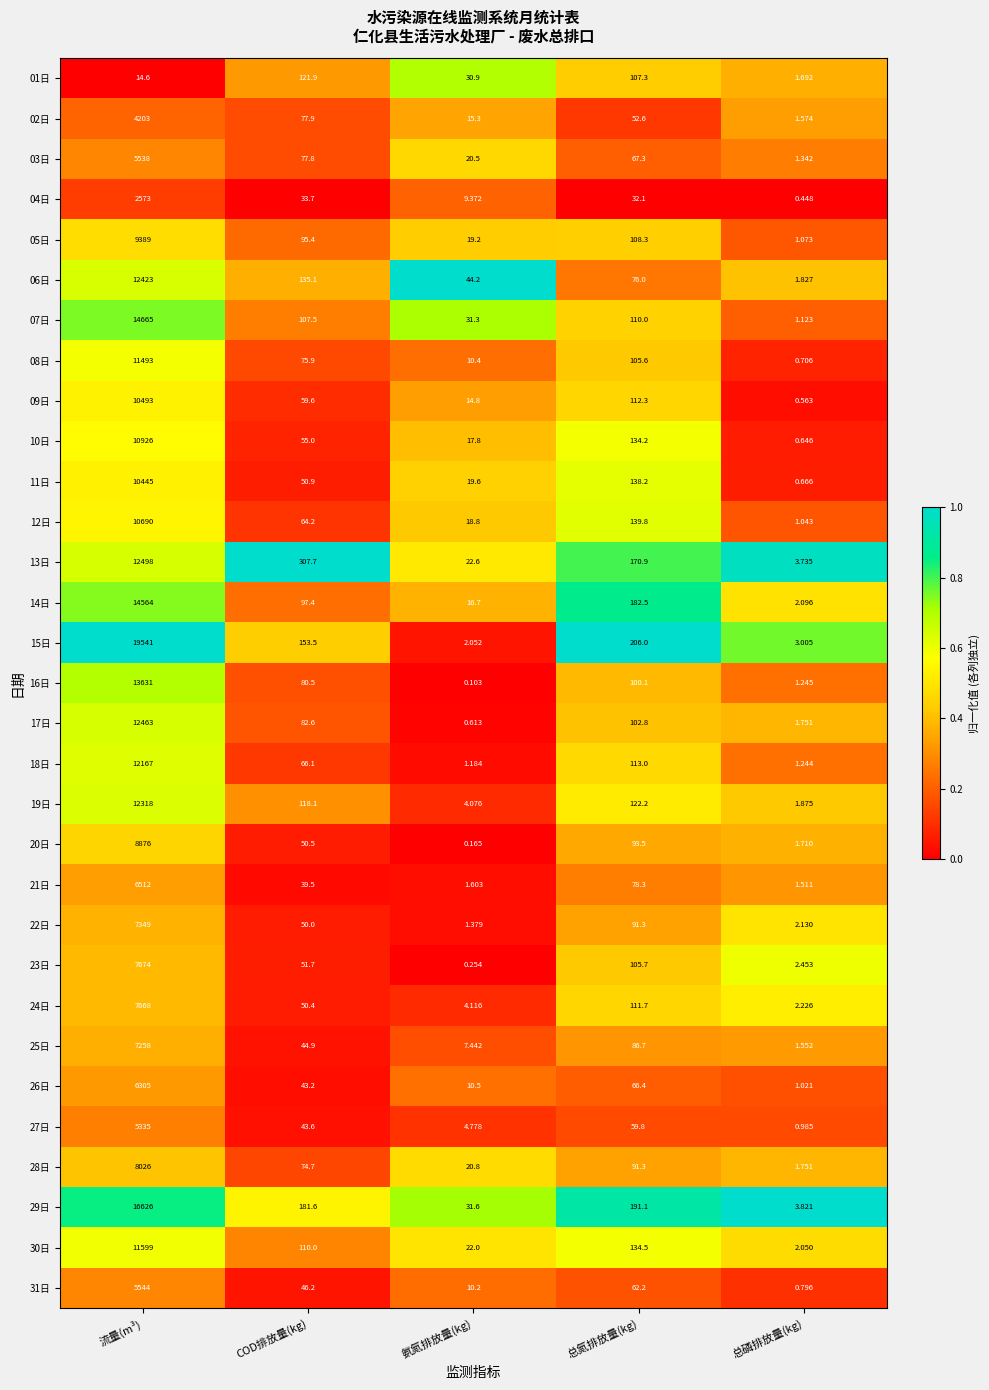

Where does the 18日 series first go above 66?

流量(m³)